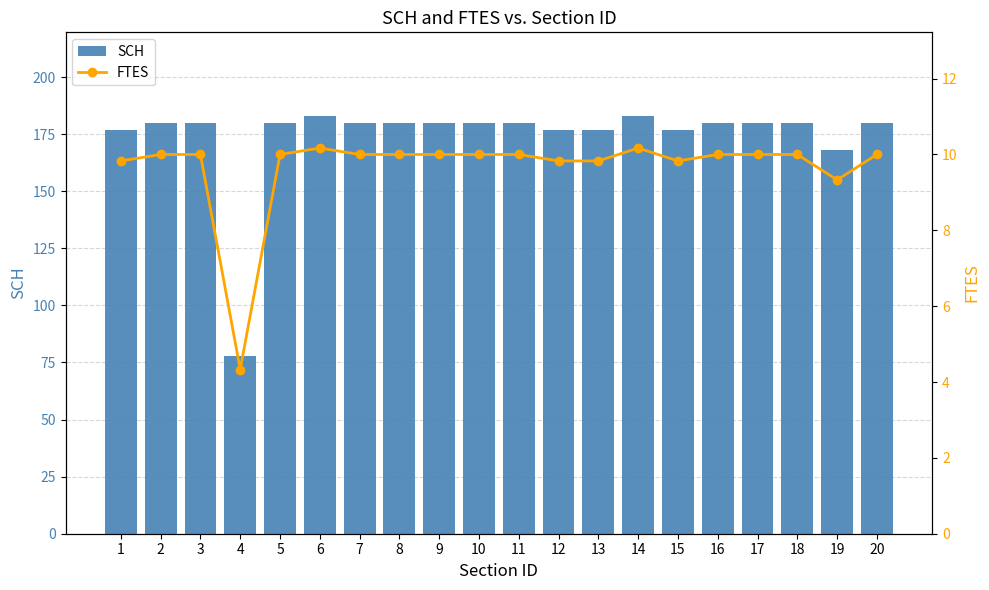

True or false: FTES has a value of 16.9 at 3.

False